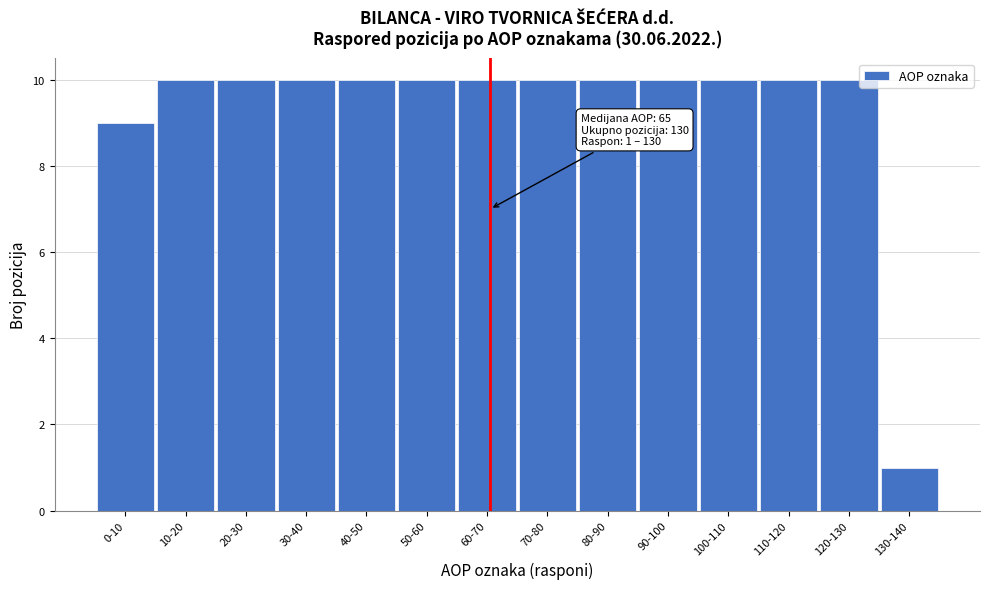

Reading left to right, extract all data points from this chart.

0-10=9	10-20=10	20-30=10	30-40=10	40-50=10	50-60=10	60-70=10	70-80=10	80-90=10	90-100=10	100-110=10	110-120=10	120-130=10	130-140=1